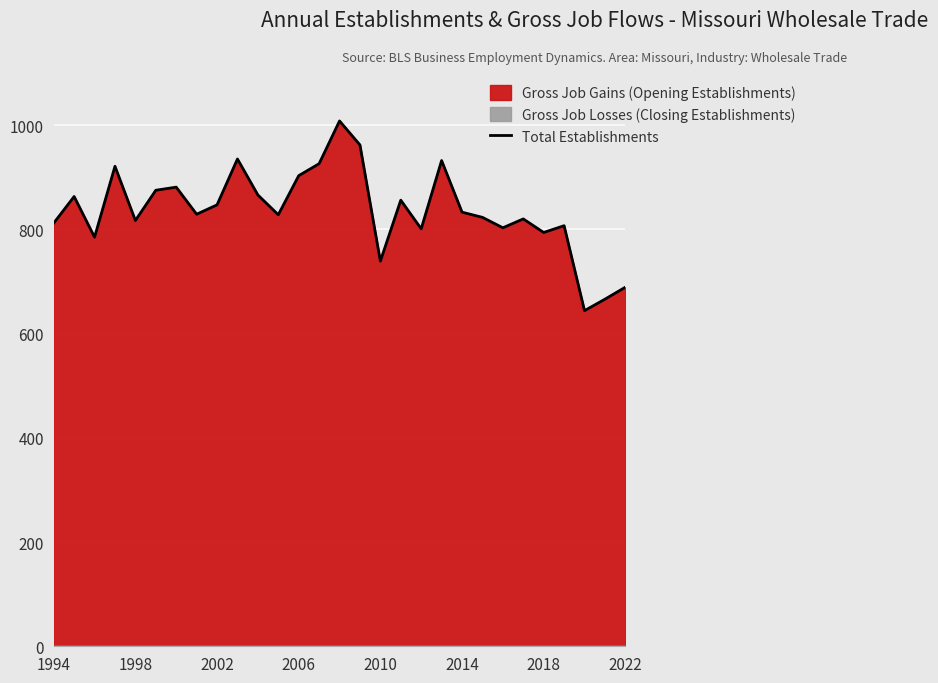

How many lines are shown in the chart?

1